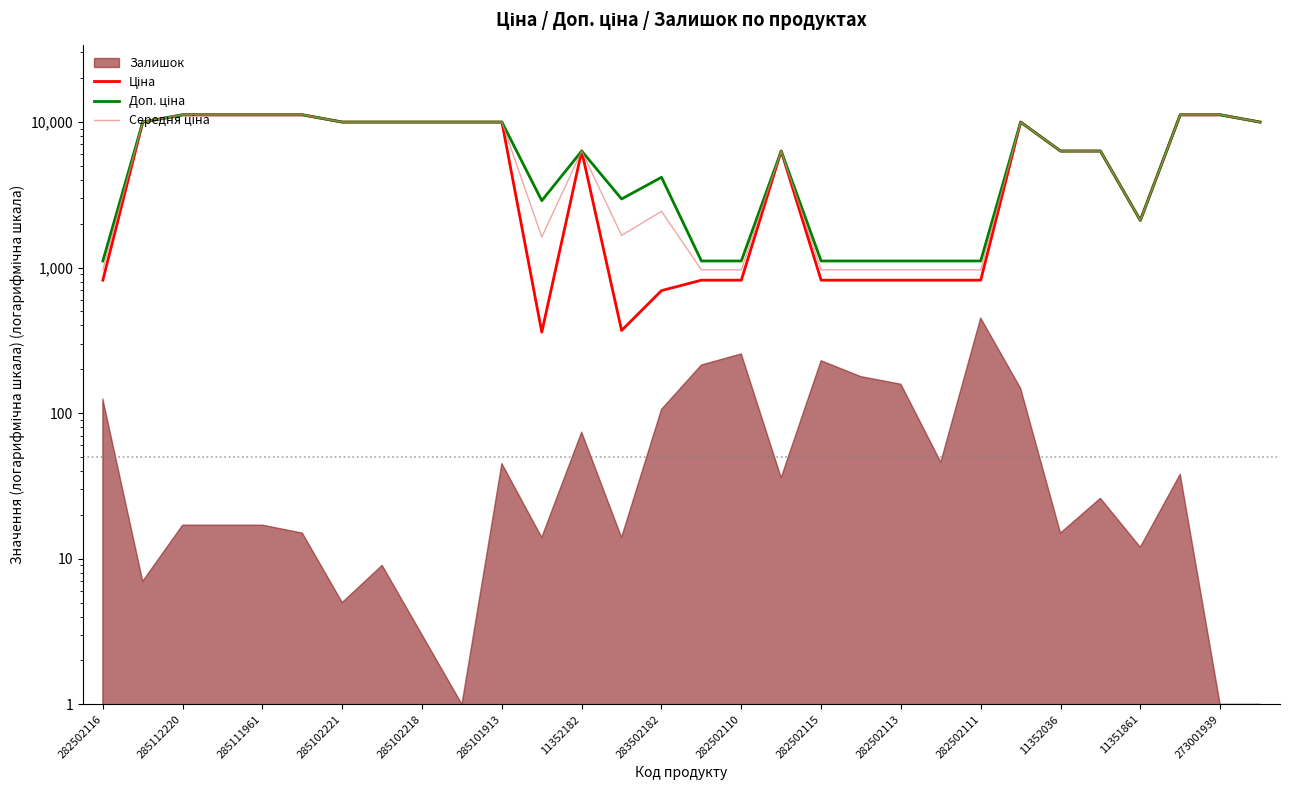

Where is Доп. ціна nearest to the value 6148?

11352182